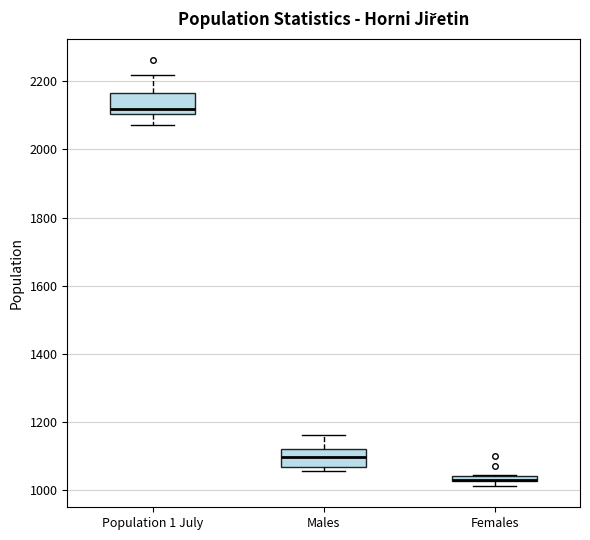

Where is the lower edge of the box for Females on the y-axis? The values are not printed on the chart, so give them approximately, as read against the axis.

1020